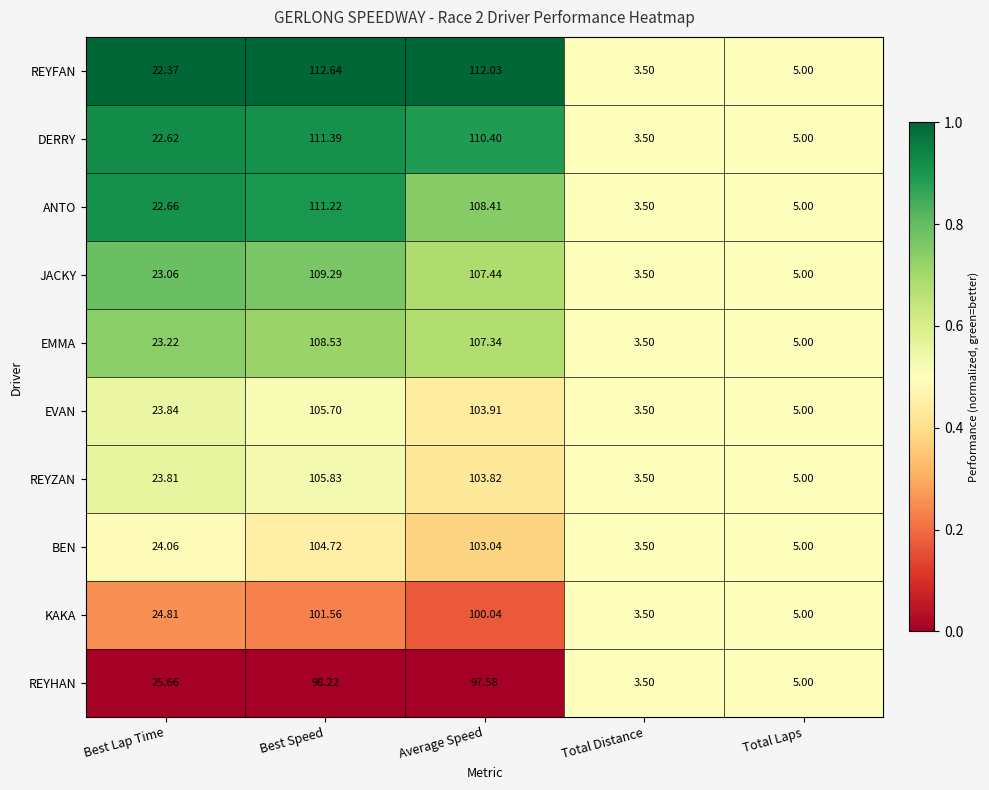

Rank the series by their maximum value, from lowest to highest.

REYHAN, KAKA, BEN, EVAN, REYZAN, EMMA, JACKY, ANTO, DERRY, REYFAN